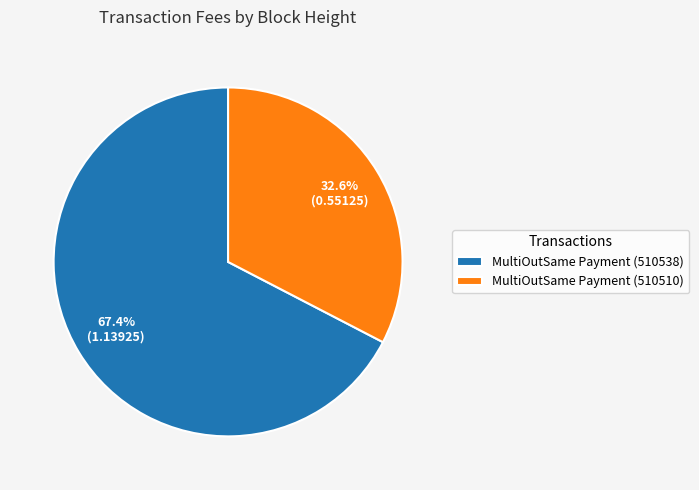

Count the number of slices in the pie.

2